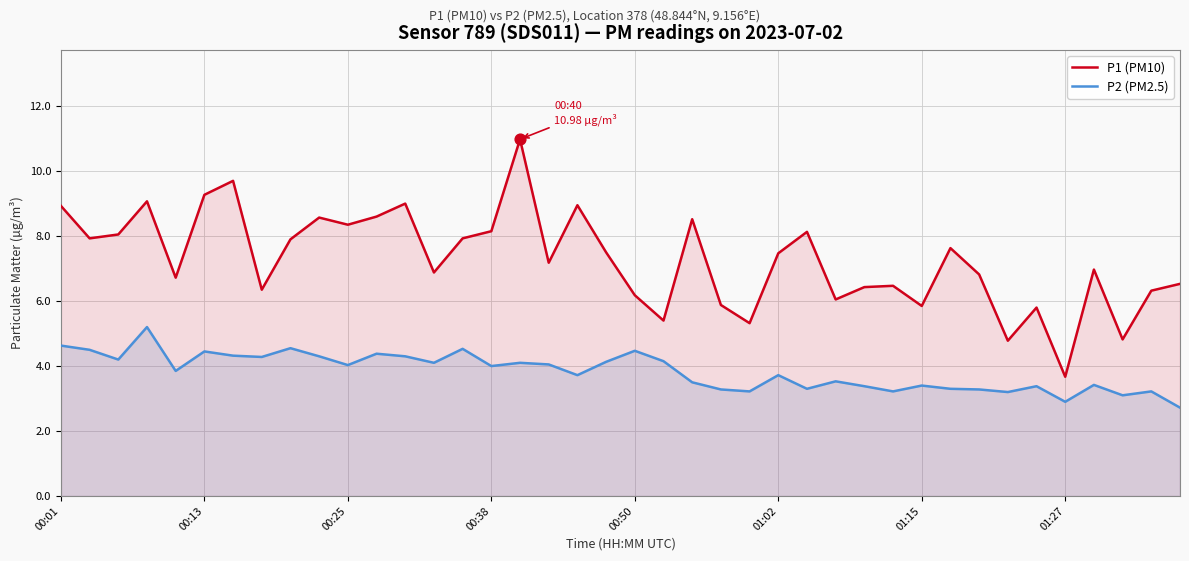

What is the total value across all series at 11?

13.0